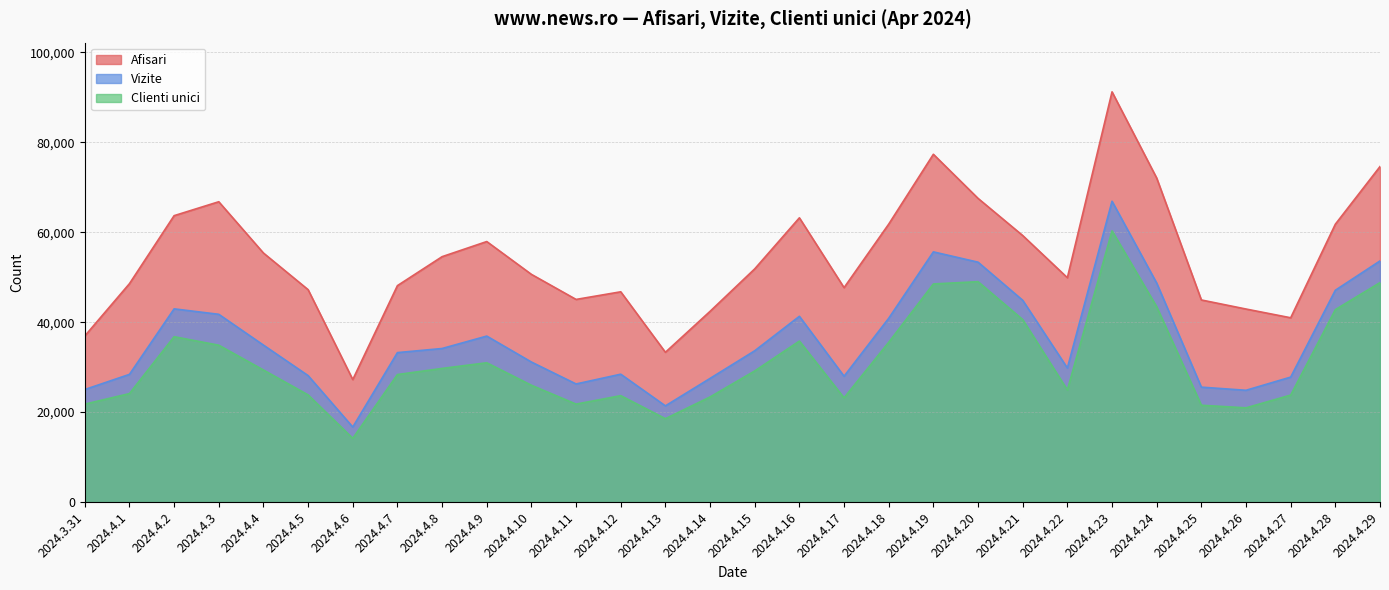

What is the approximate value of Vizite at 2024.4.12, to the nearest 50?

28450